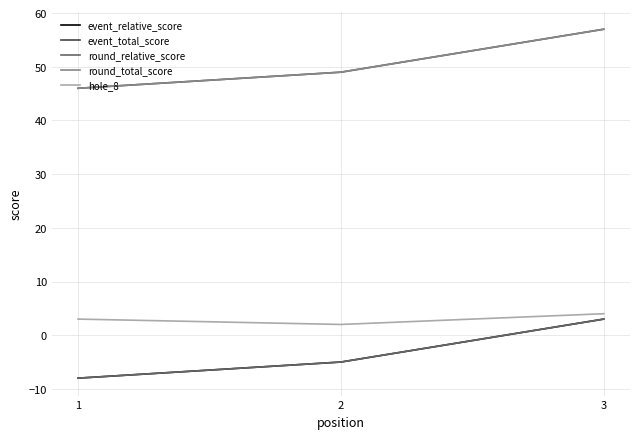

Does the chart display data point markers on the line(s)?

No